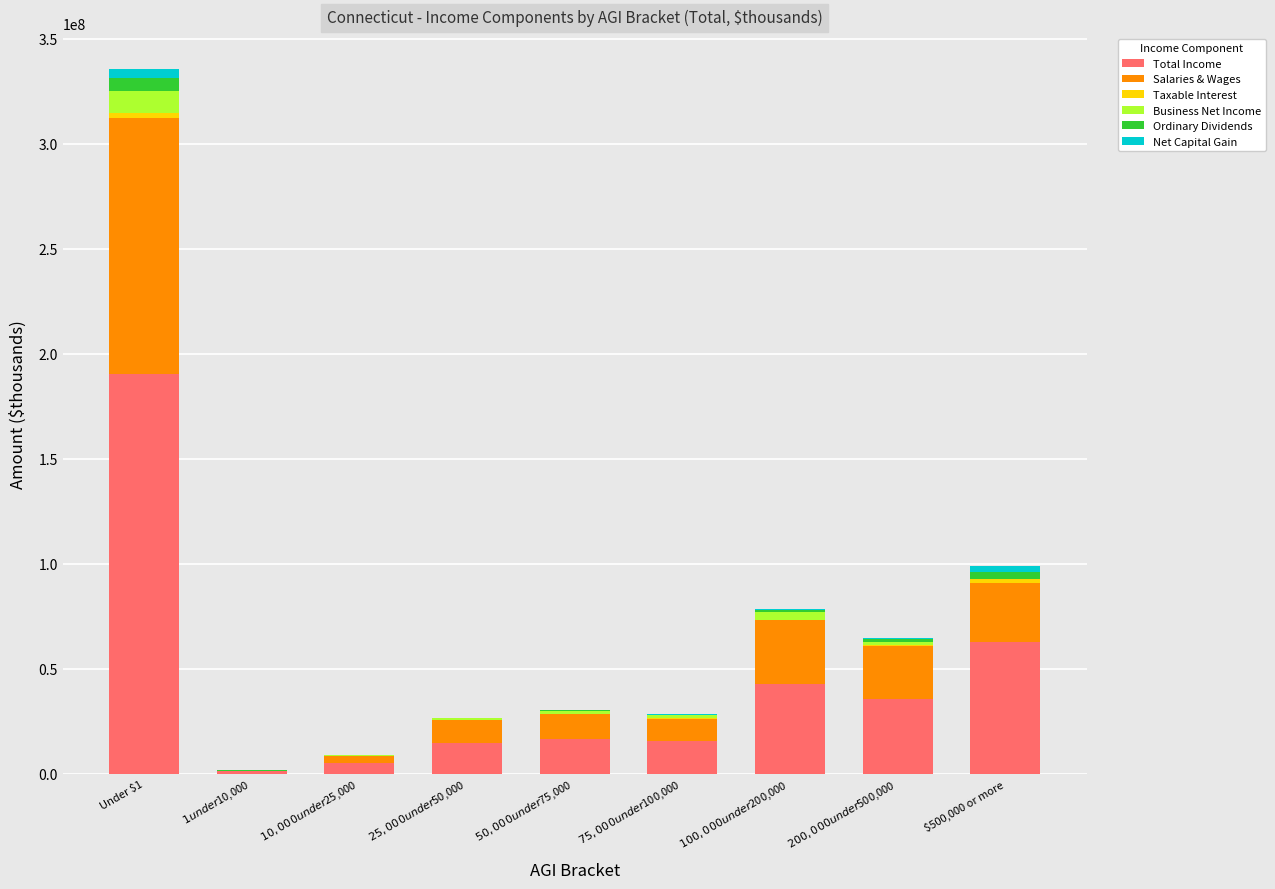

At which category is the sum across all series the highest?

Under $1